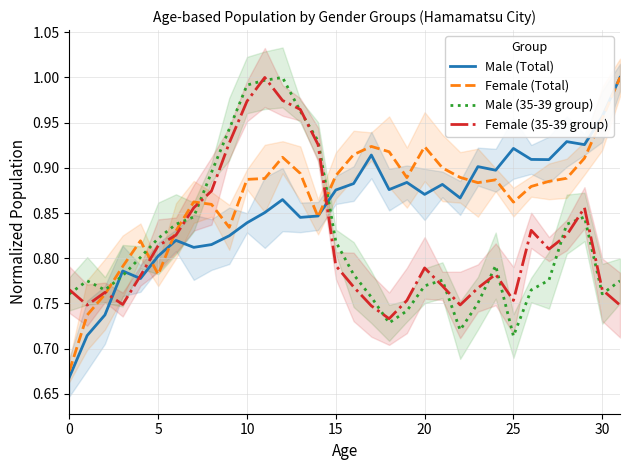

What is the total value across all series at 14?

3.5